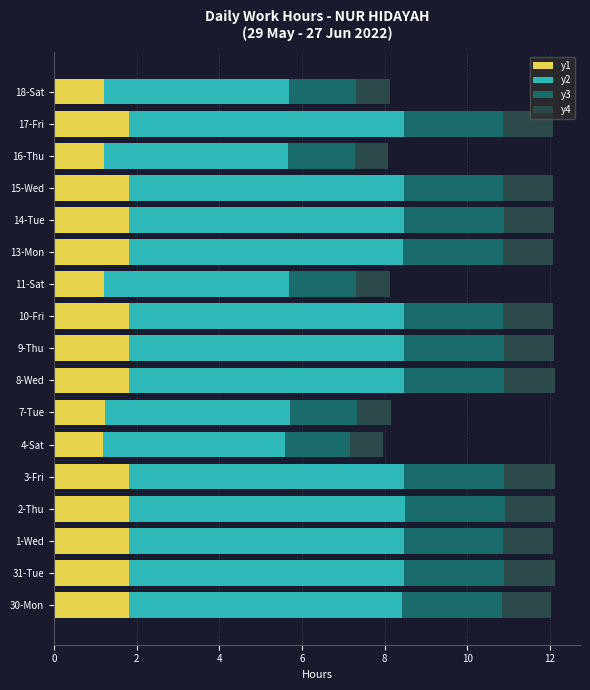

True or false: y1 has a value of 2.5 at 15-Wed.

False